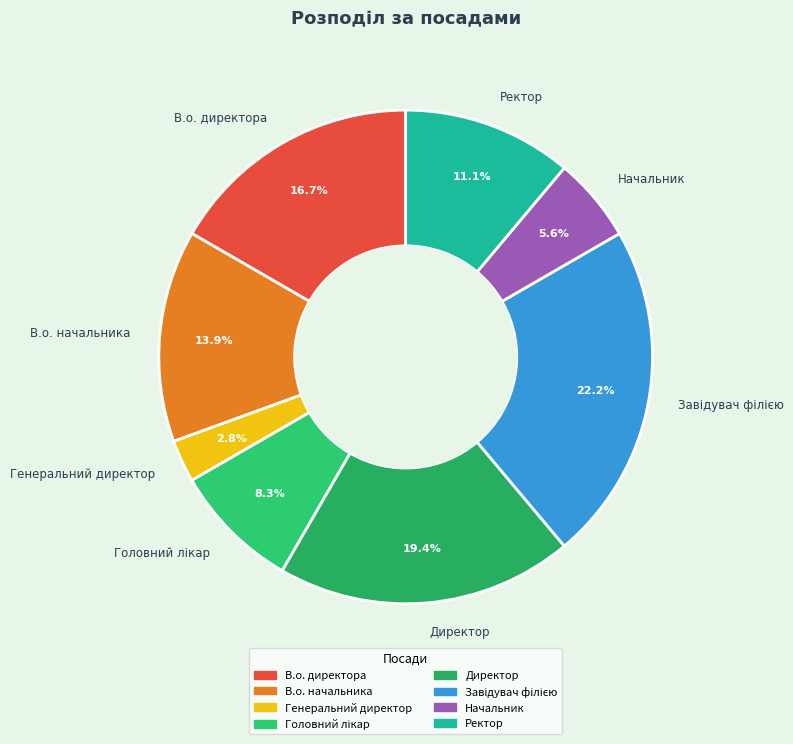

How many slices are in this pie chart?

8